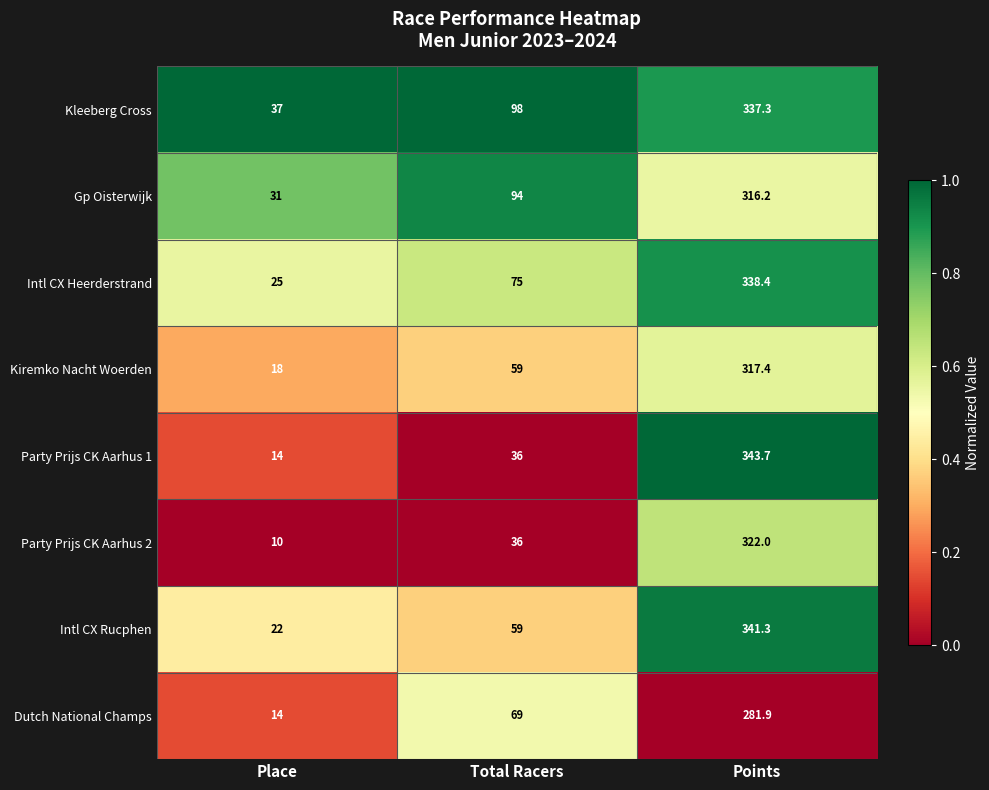

What is the difference between the maximum and minimum values in the Party Prijs CK Aarhus 1 series?

329.7